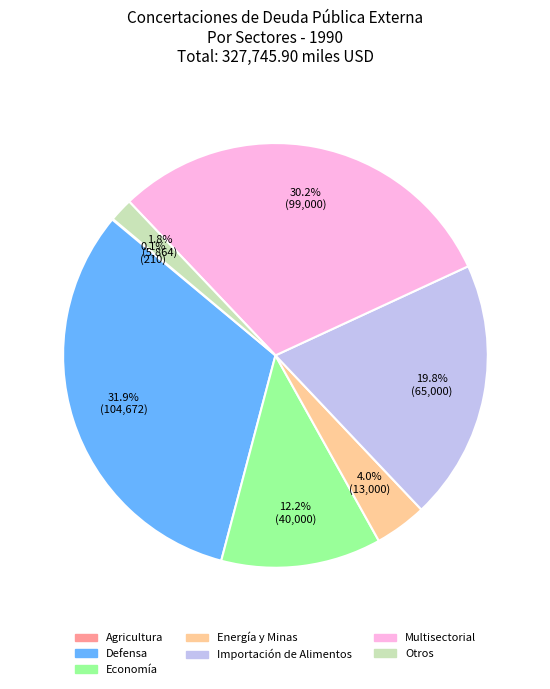

Which category has the biggest portion of the pie?

Defensa